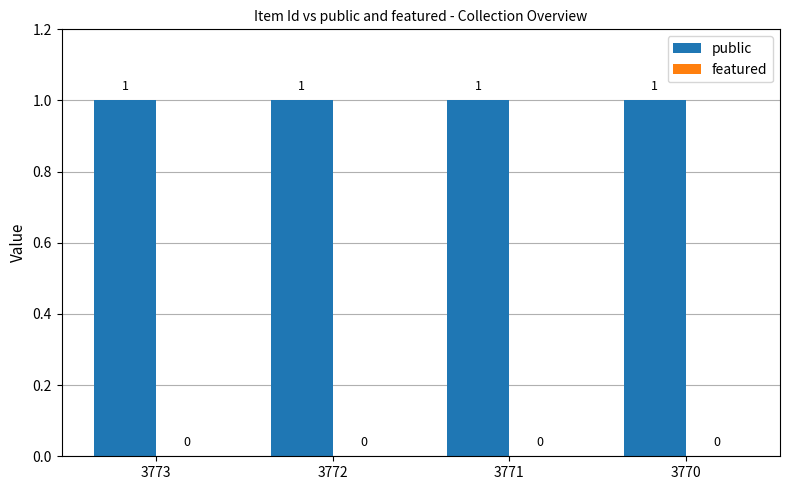

At which label does featured reach its peak?

3773